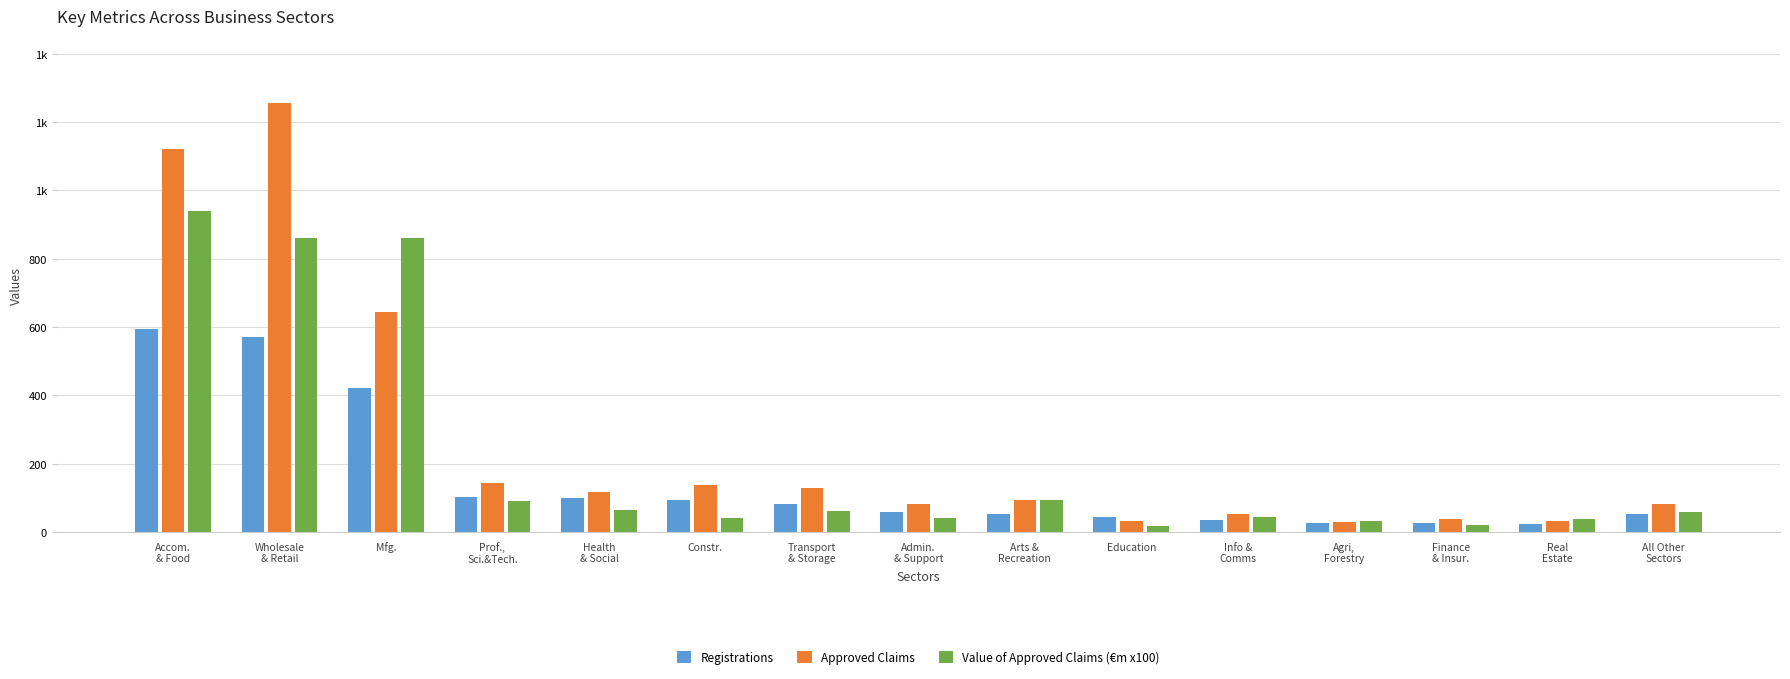

What position from the right is Wholesale
& Retail?

14